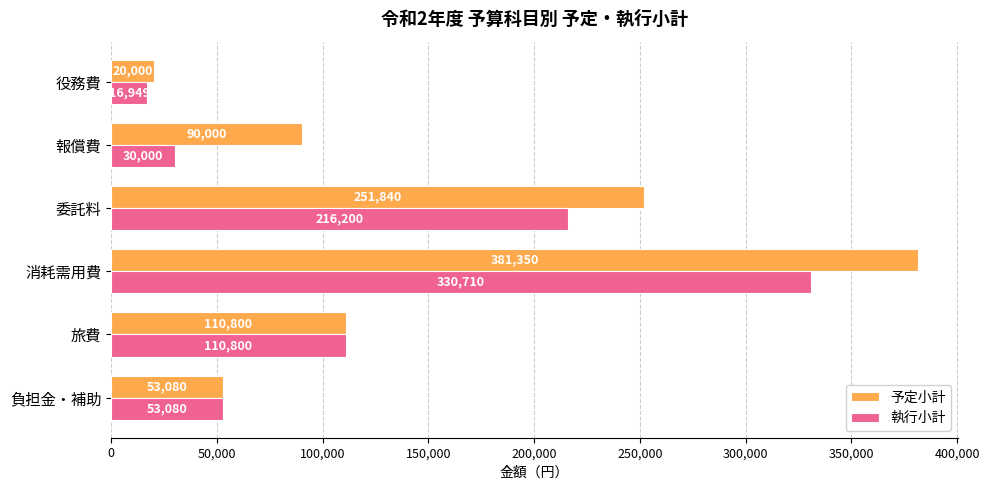

Which series has the largest range (max minus min)?

予定小計